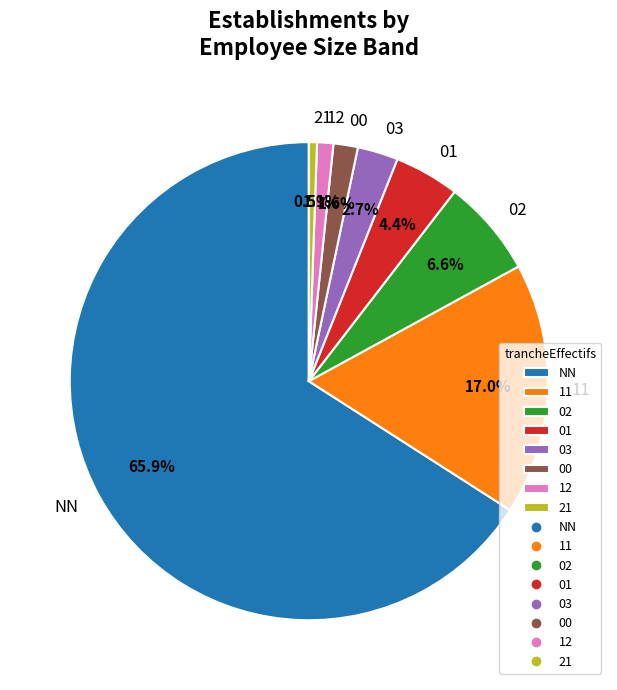

Count the number of slices in the pie.

8